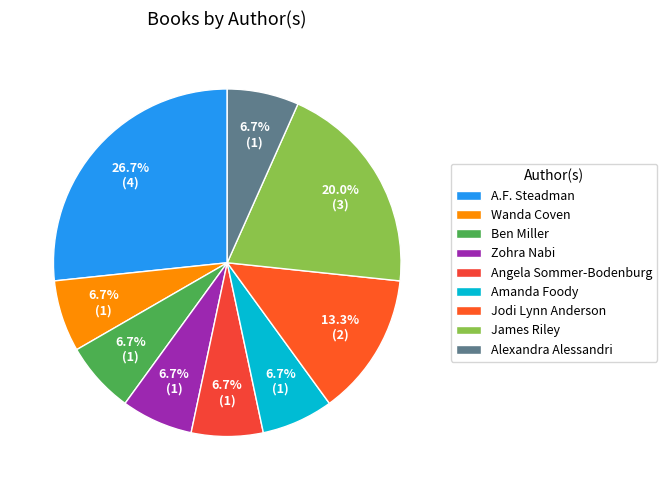

What is the smallest slice in the pie chart?

Wanda Coven